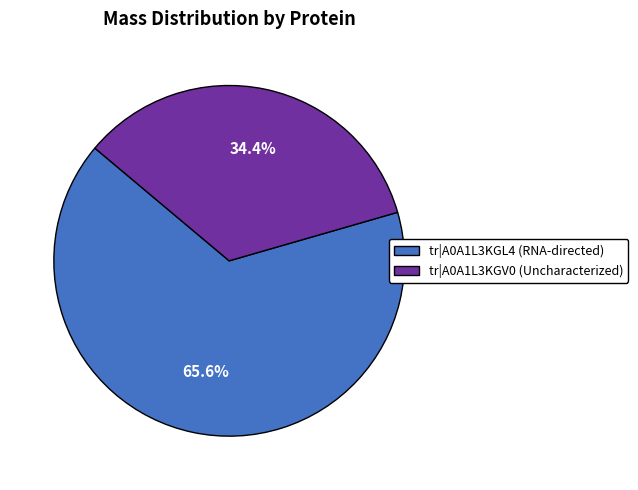

What percentage is NOT represented by tr|A0A1L3KGL4 (RNA-directed)?

34.4%